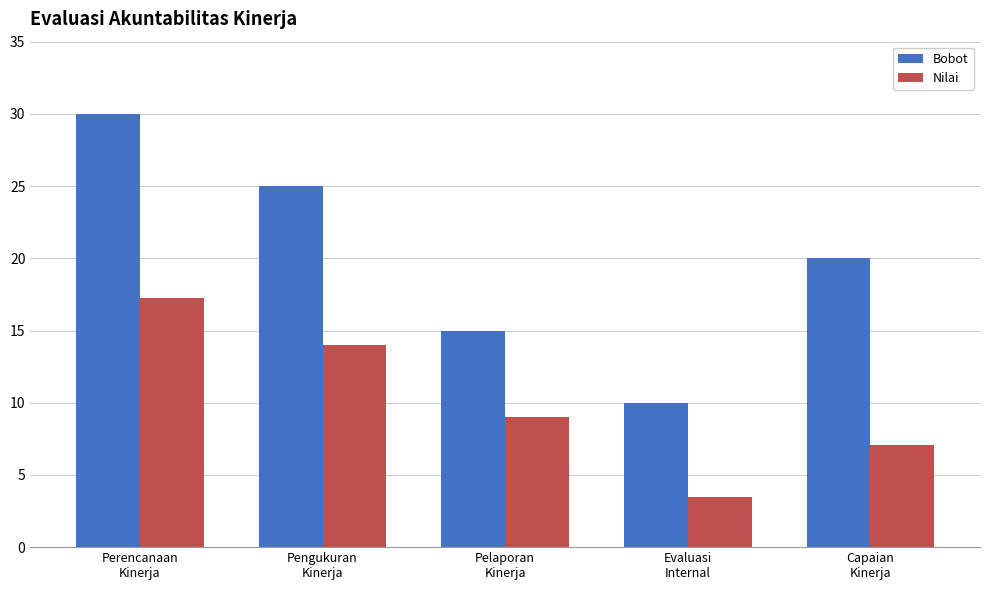

Reading left to right, transcribe all the data shown in this chart.

Bobot: 30.0	25.0	15.0	10.0	20.0
Nilai: 17.2	14.0	9.0	3.5	7.1